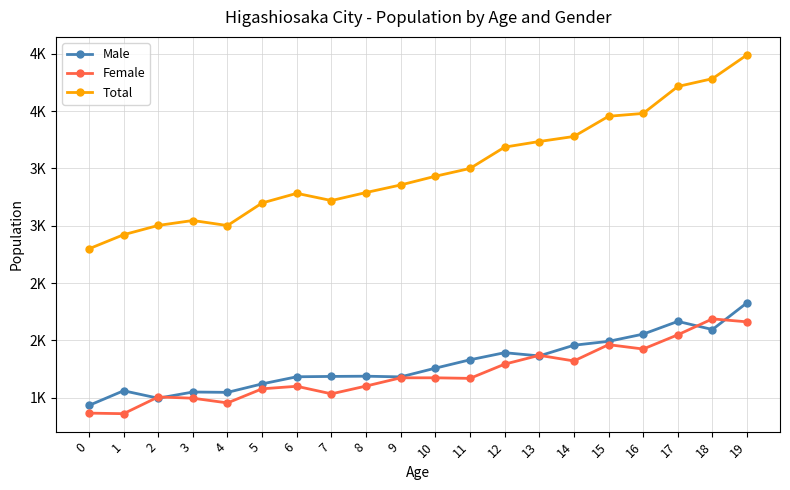

What are all the series names shown in the legend?

Male, Female, Total